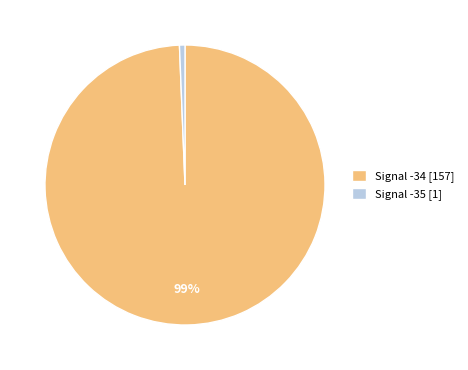

Between Signal -34 [157] and Signal -35 [1], which is larger?

Signal -34 [157]